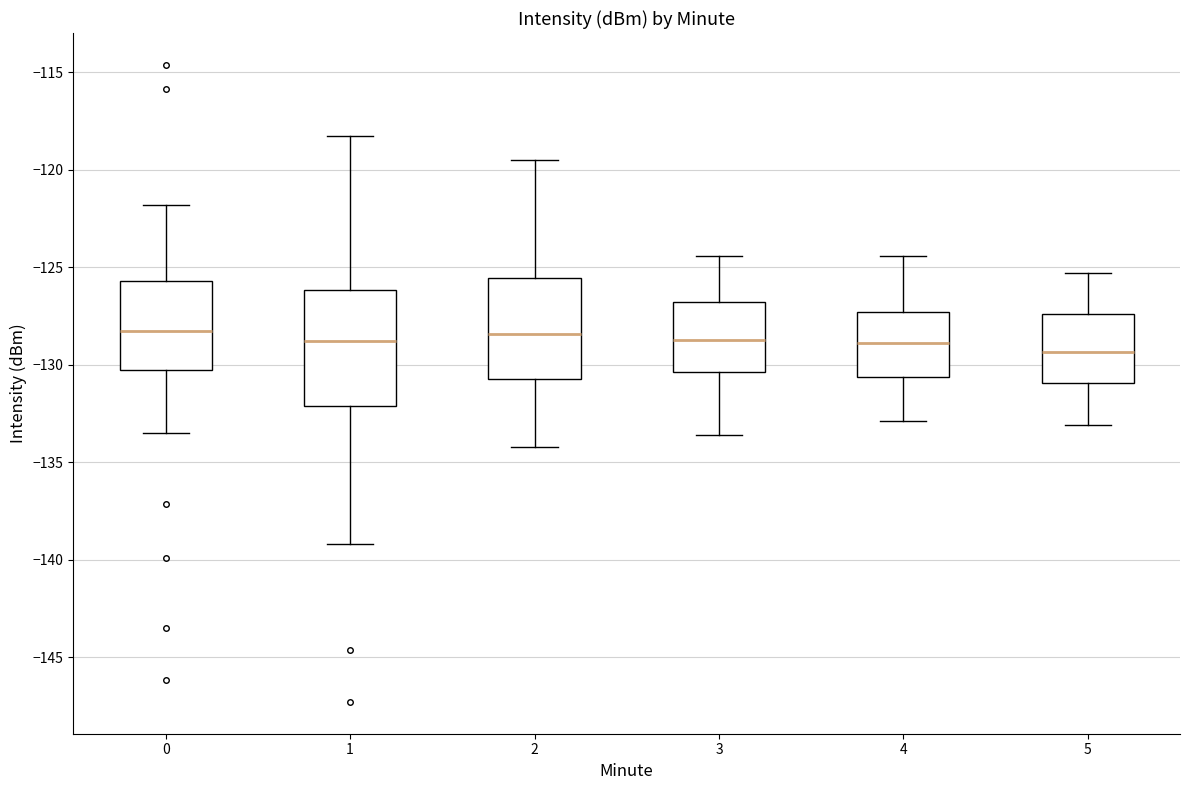

Reading left to right, read every box against the y-axis: the position of its median line, the range the box covers, and the ends of its whiskers. The values are not printed on the chart, so give them approximately, as read against the axis.

0: median -128.5, box -130.5 to -125.5, whiskers -133.5 to -122.0
1: median -129.0, box -132.0 to -126.0, whiskers -139.0 to -118.0
2: median -128.5, box -130.5 to -125.5, whiskers -134.0 to -119.5
3: median -128.5, box -130.5 to -127.0, whiskers -133.5 to -124.5
4: median -129.0, box -130.5 to -127.5, whiskers -133.0 to -124.5
5: median -129.5, box -131.0 to -127.5, whiskers -133.0 to -125.5